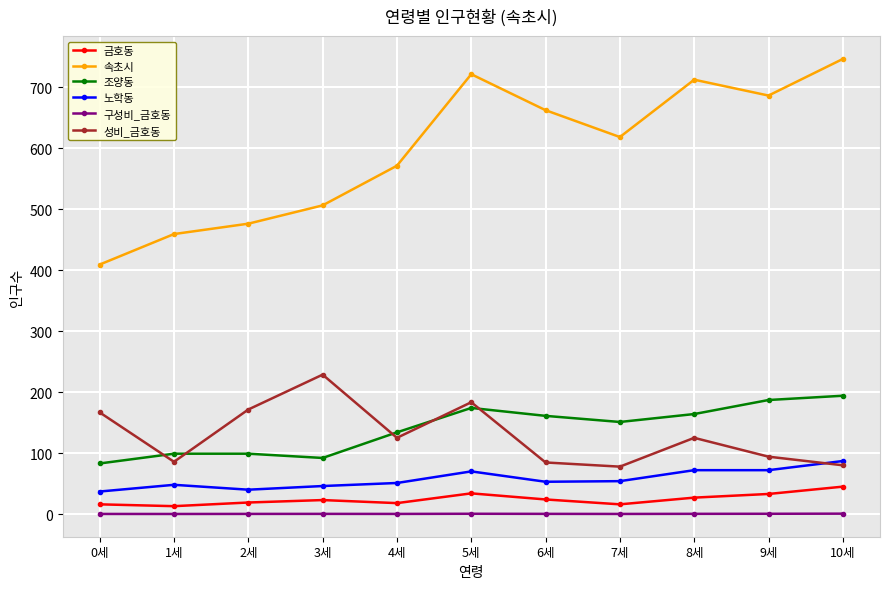

What are all the series names shown in the legend?

금호동, 속초시, 조양동, 노학동, 구성비_금호동, 성비_금호동